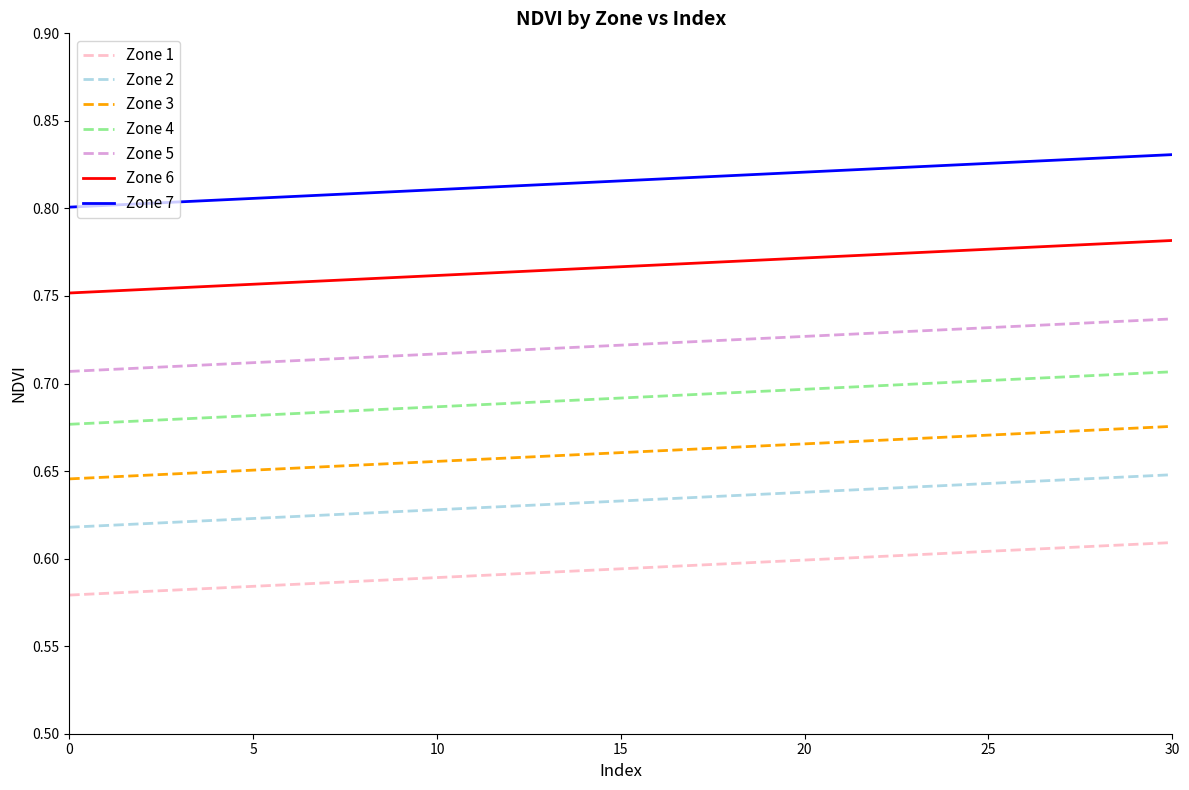

True or false: Zone 7 and Zone 4 cross at least once.

False